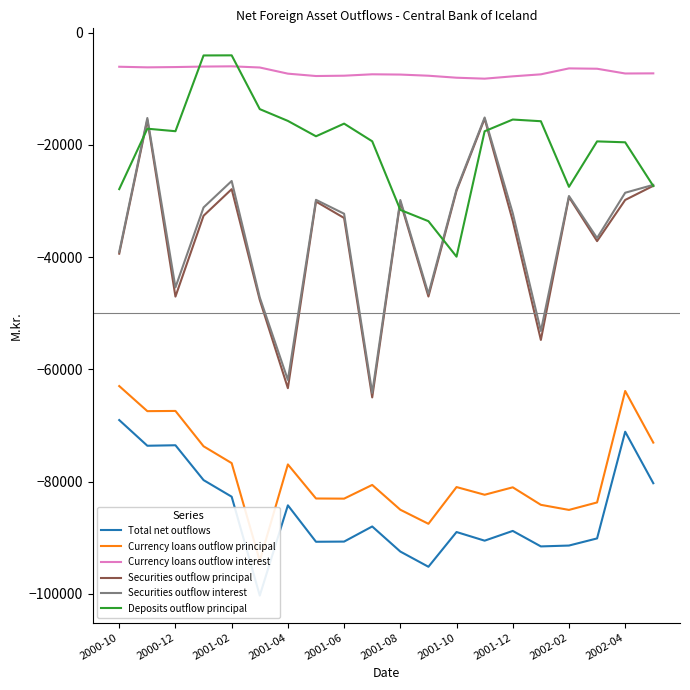

The value of Securities outflow principal at 2001-06 is -9663. True or false?

False